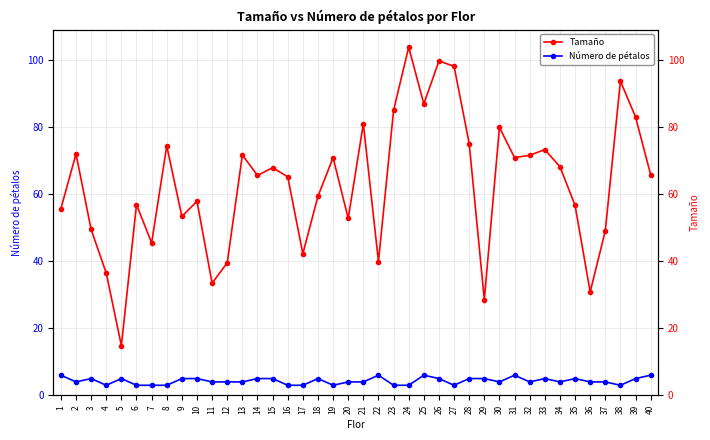

How many data points in Número de pétalos are above 4?

18